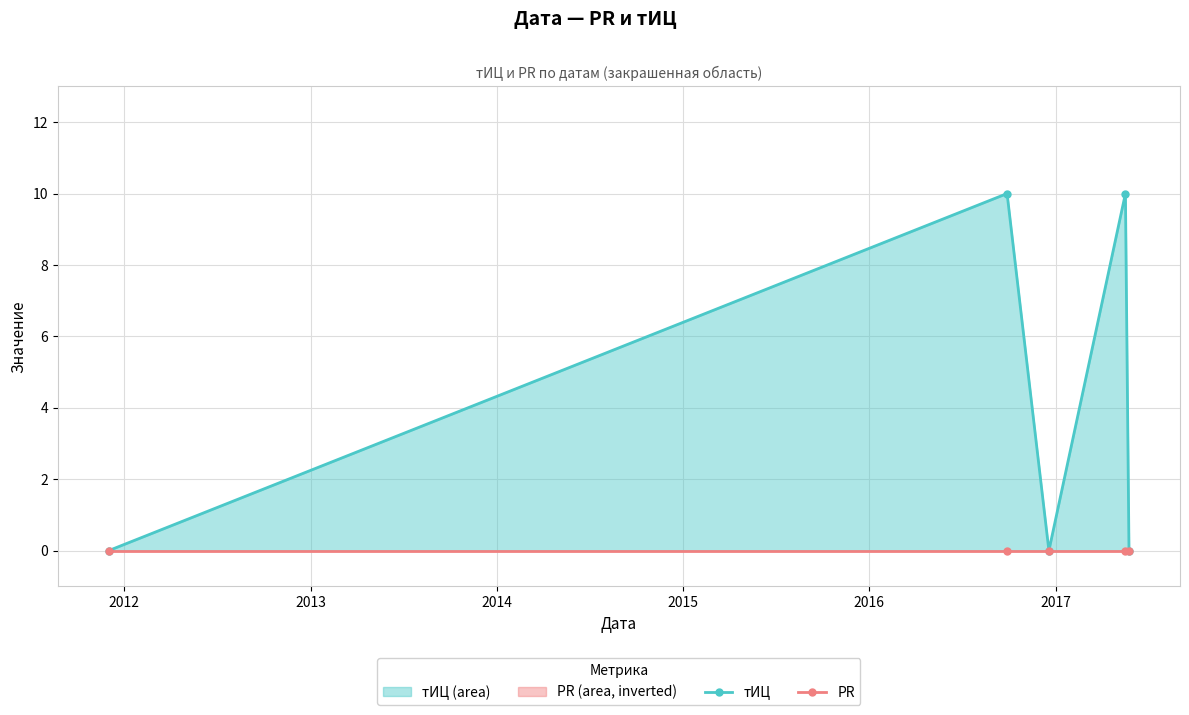

What is the value of the тИЦ point at the 2nd from the left?

10